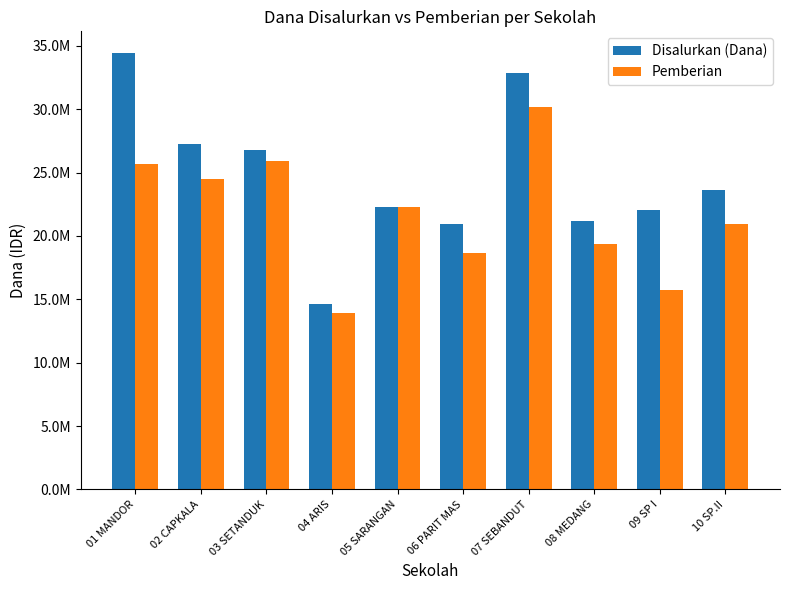

The value of Disalurkan (Dana) at 08 MEDANG is 21150000. True or false?

True